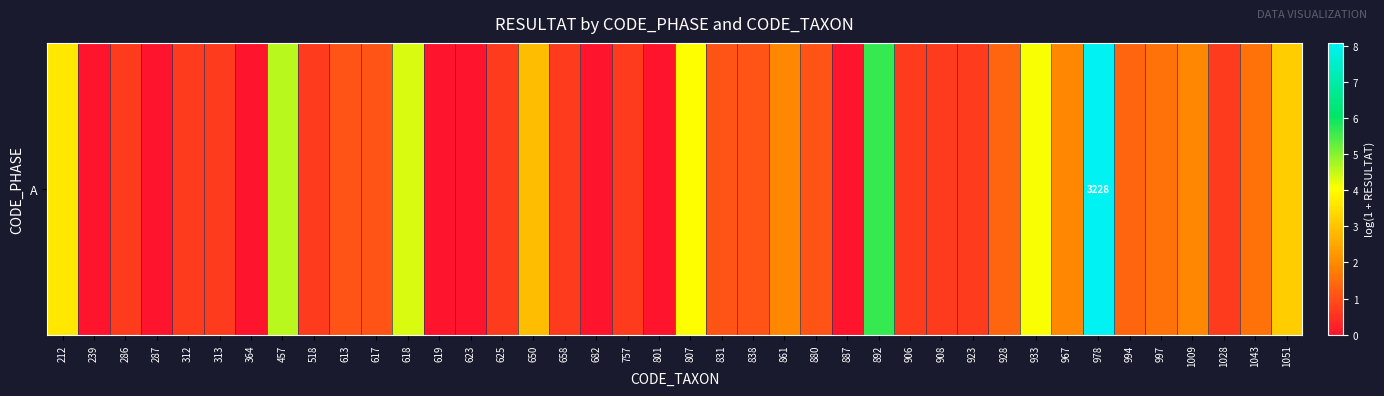

At which category does the chart reach its peak across all series?

978